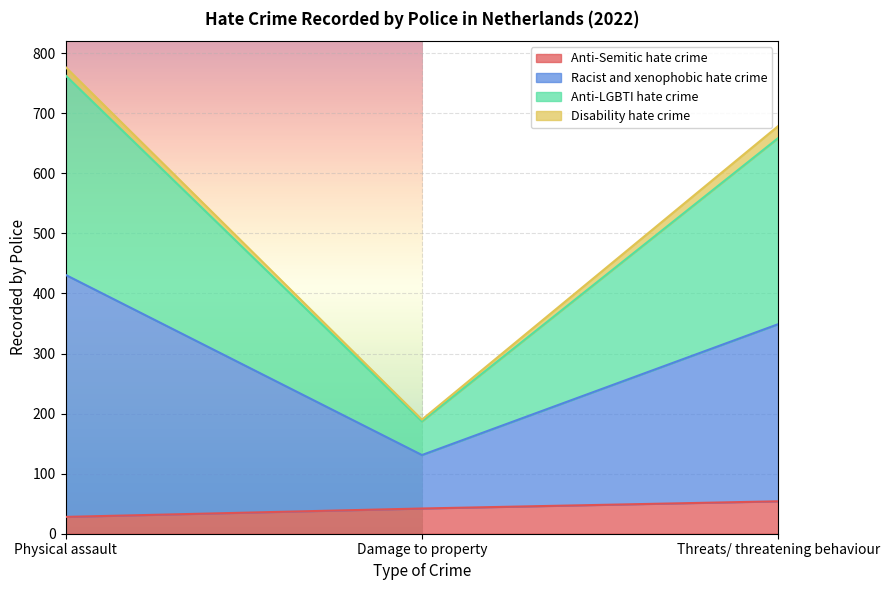

At which category is the sum across all series the highest?

Physical assault